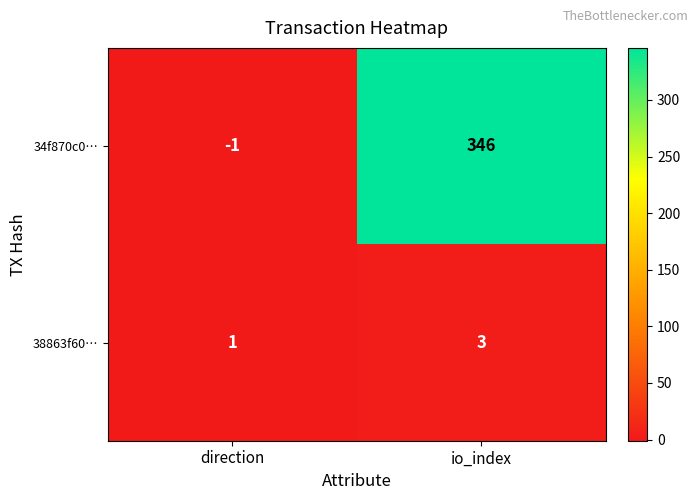

How many series are shown in this chart?

2